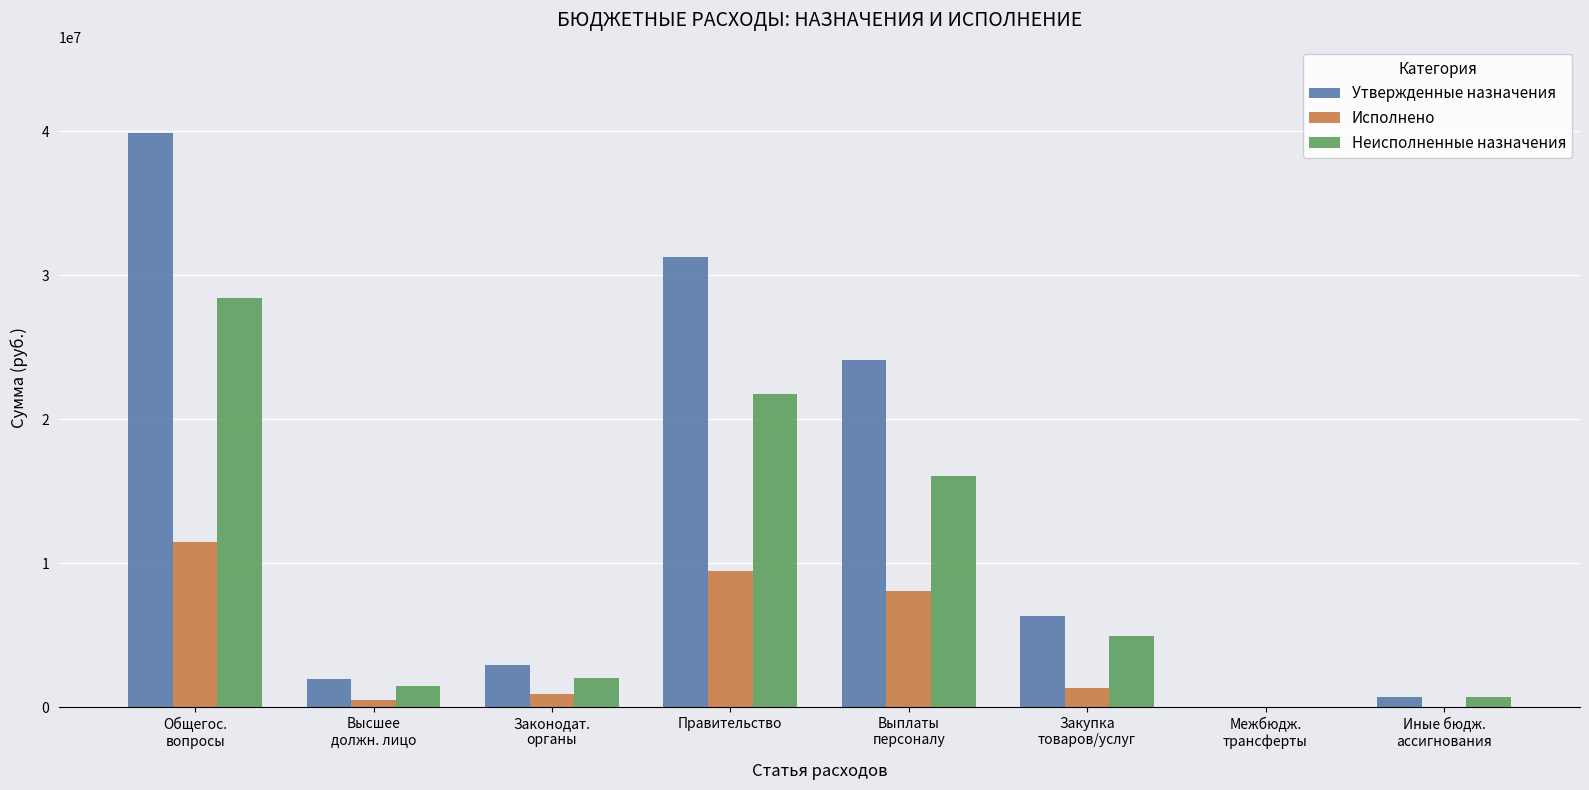

Which series has the largest total across all categories?

Утвержденные назначения